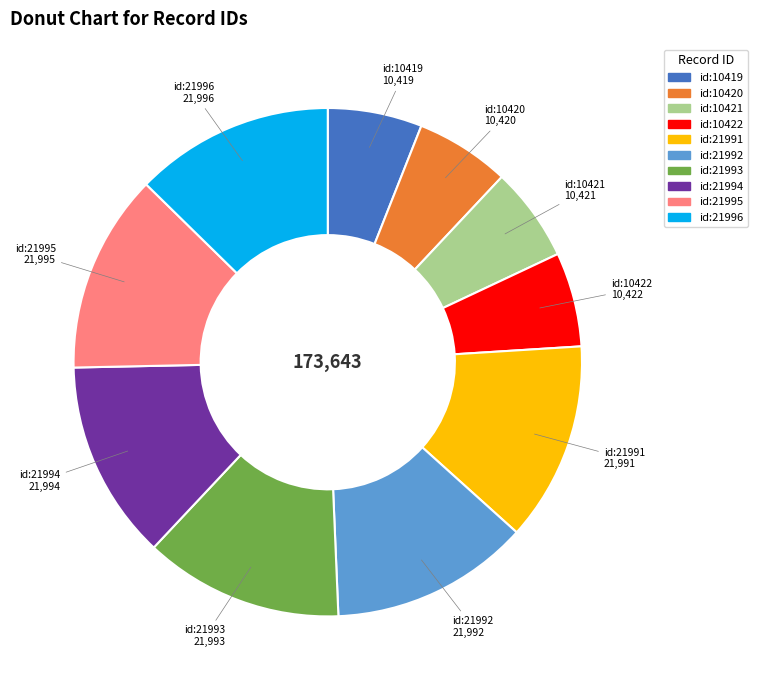

The id:21994 slice represents 13% of the pie. True or false?

True